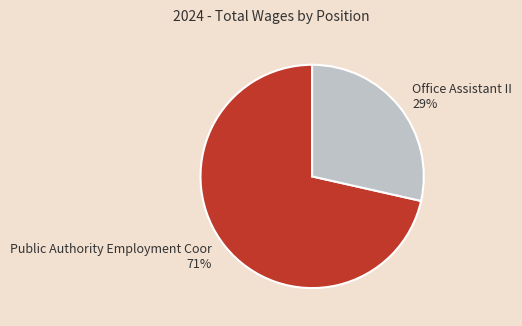

Between Office Assistant II and Public Authority Employment Coor, which is larger?

Public Authority Employment Coor